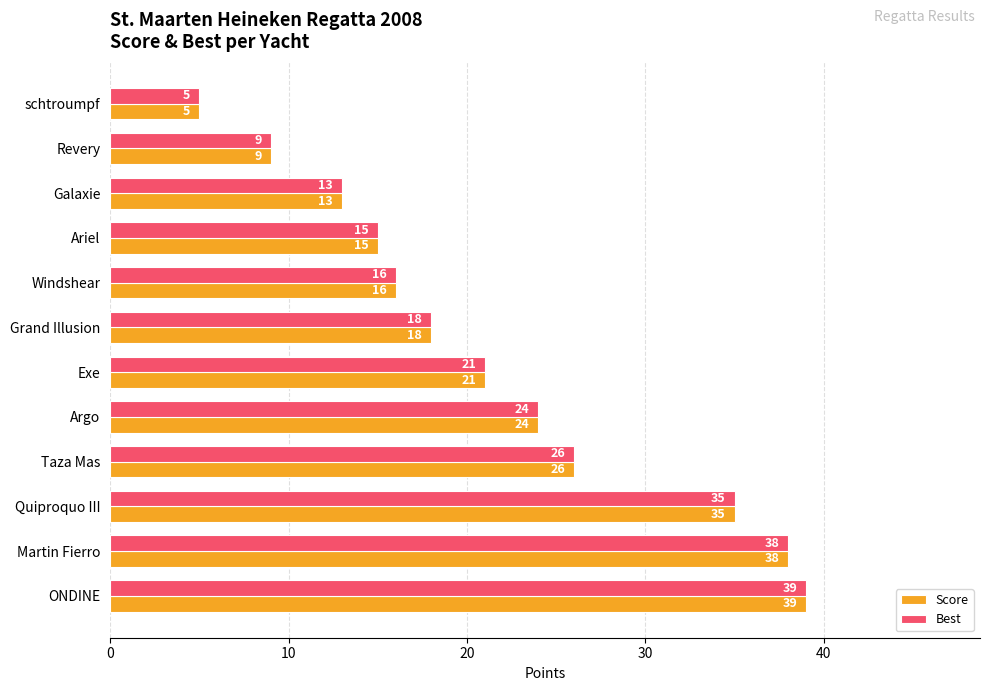

At which label is Best closest to 22?

Exe